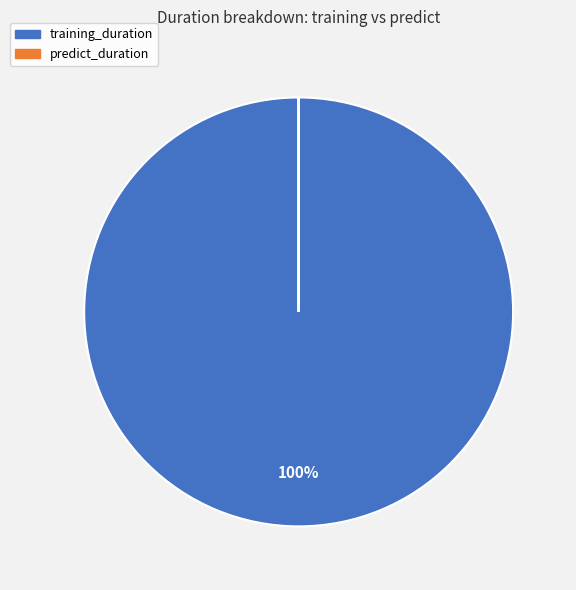

Is there any slice that represents more than half of the pie?

Yes